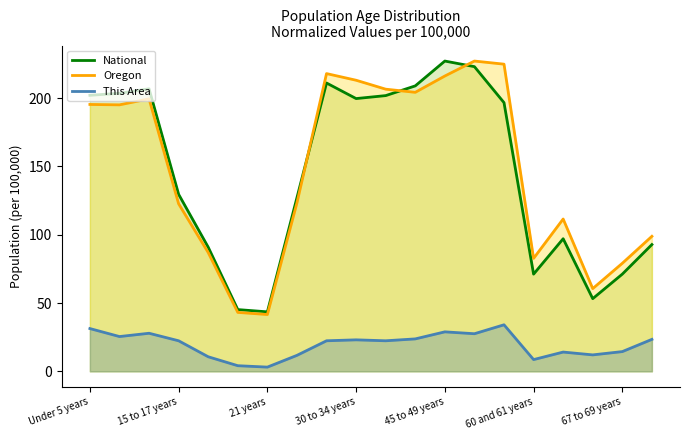

True or false: This Area has a value of 23.1 at 30 to 34 years.

True